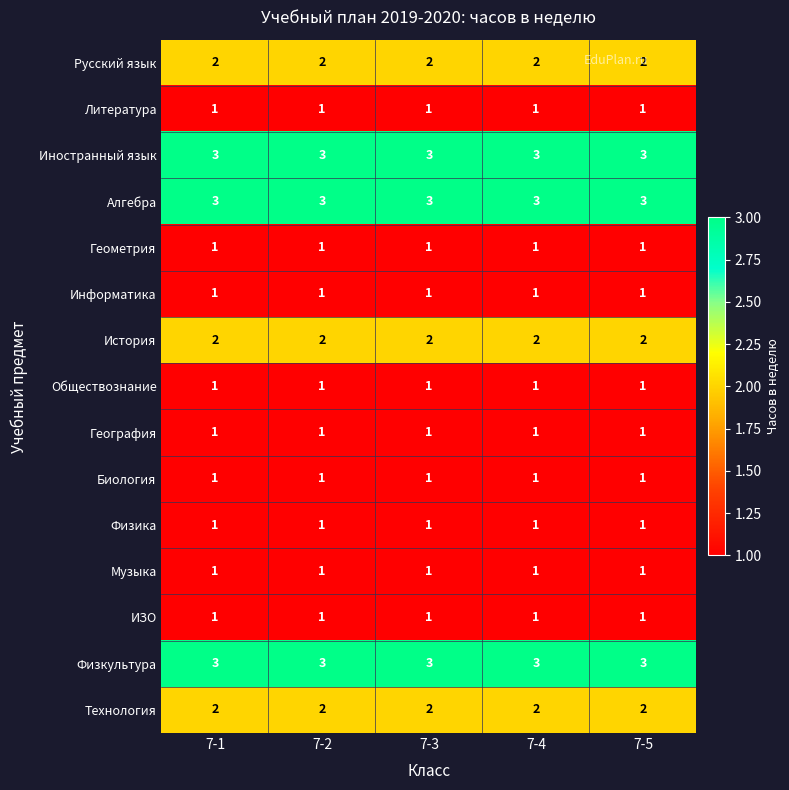

True or false: География has a value of 1 at 7-4.

True